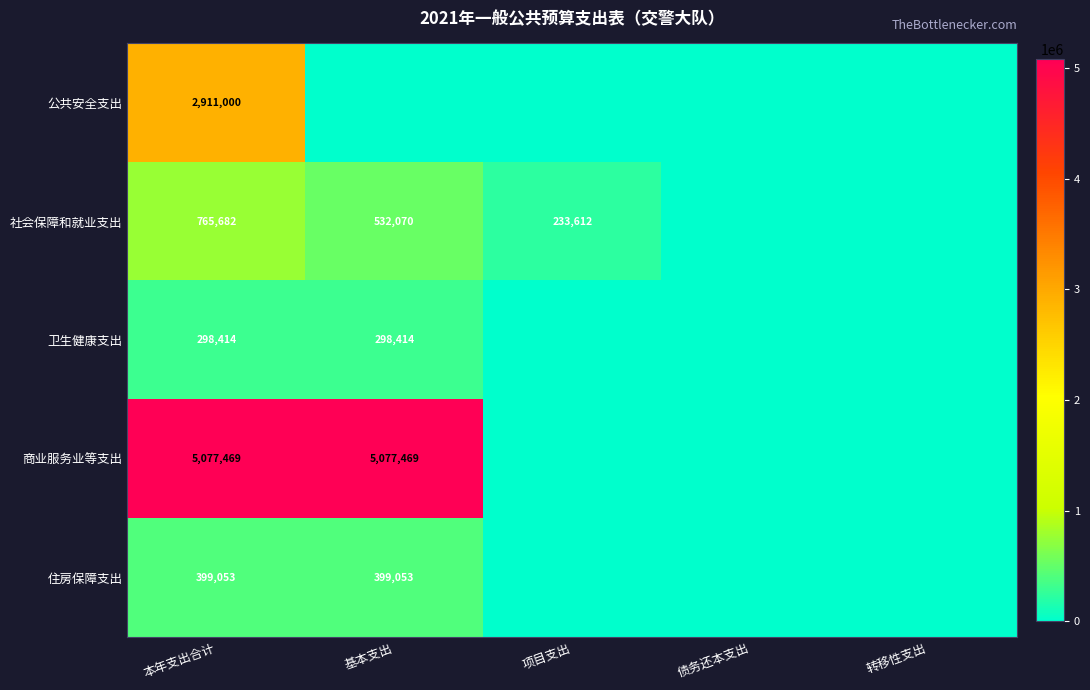

The 社会保障和就业支出 series shows 317659 at 基本支出. True or false?

False